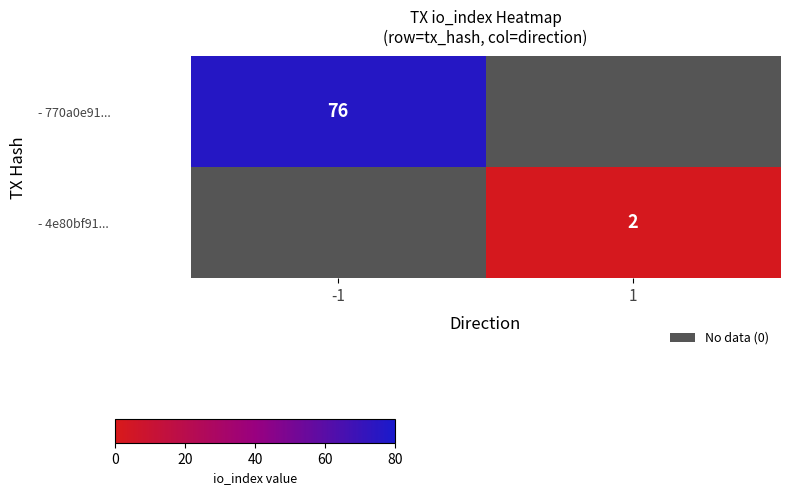

Is it true that - 4e80bf91... equals 2 at 1?

True